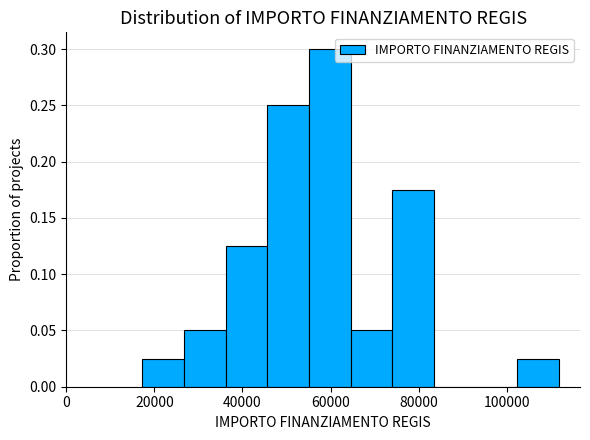

Which range on the x-axis has the tallest bar?

56000 to 64000